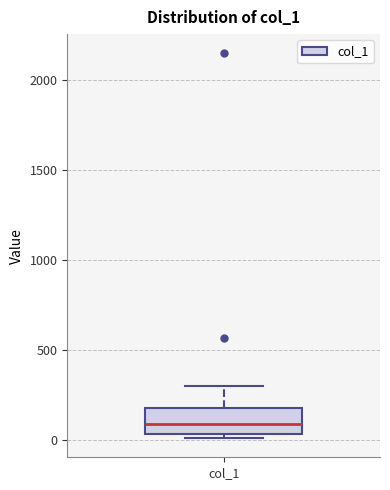

Where does the upper whisker of the box for col_1 end on the y-axis? The values are not printed on the chart, so give them approximately, as read against the axis.

300